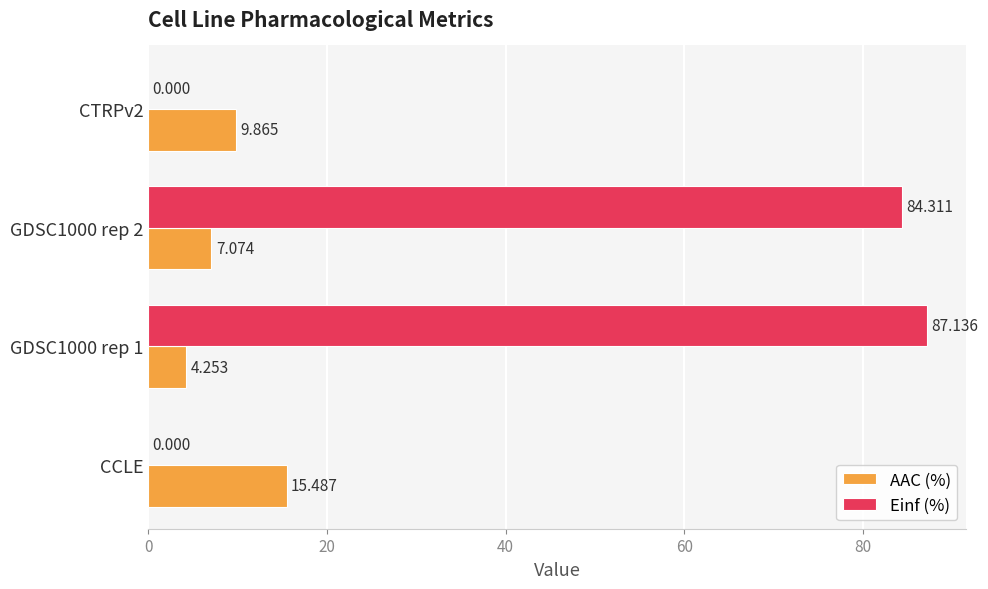

At which label does Einf (%) reach its peak?

GDSC1000 rep 1